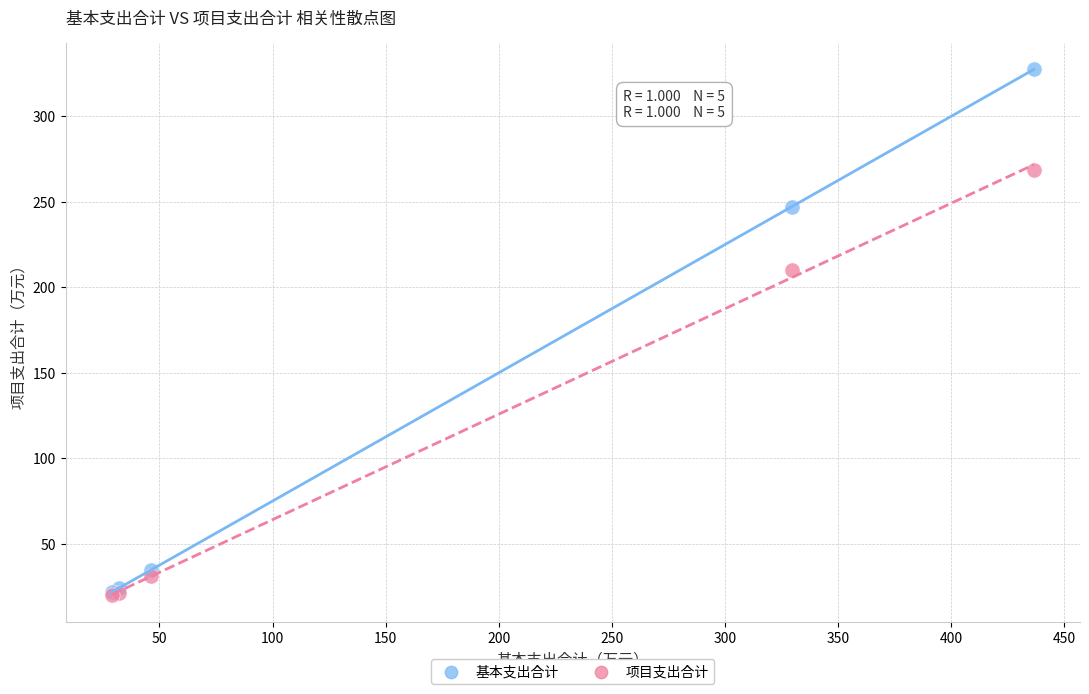

Which series reaches the maximum Y coordinate?

基本支出合计